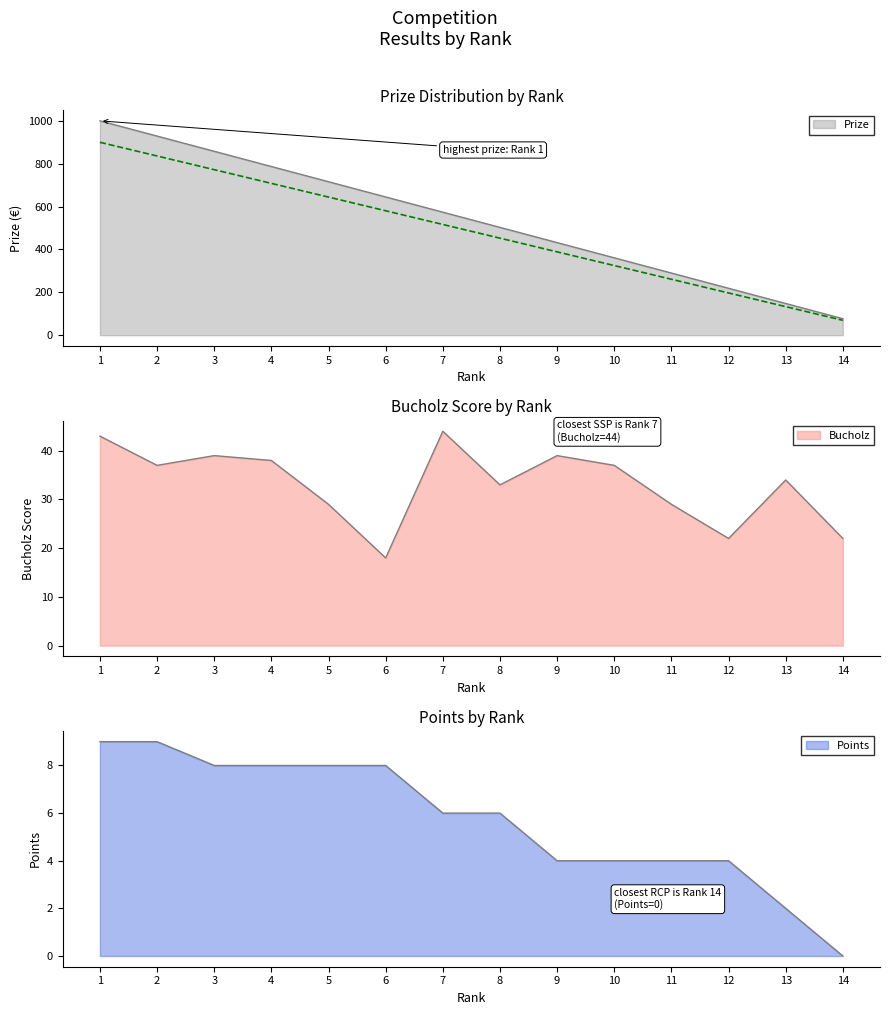

What is the greatest value displayed?

1000